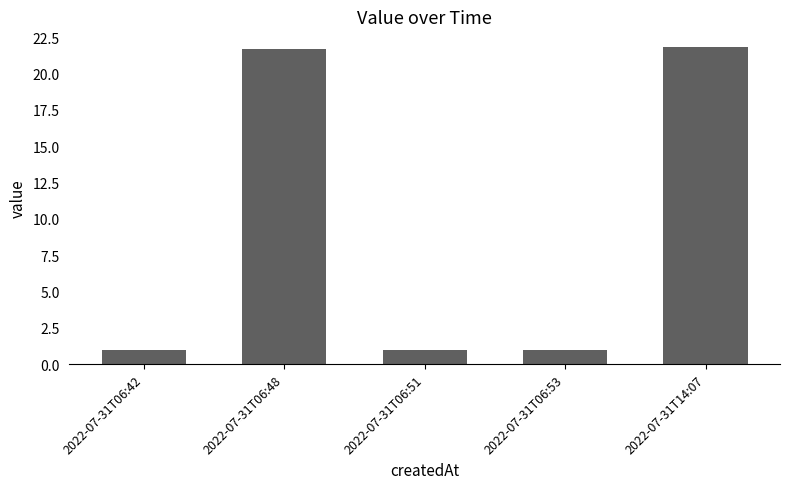

Are the bars horizontal?

No